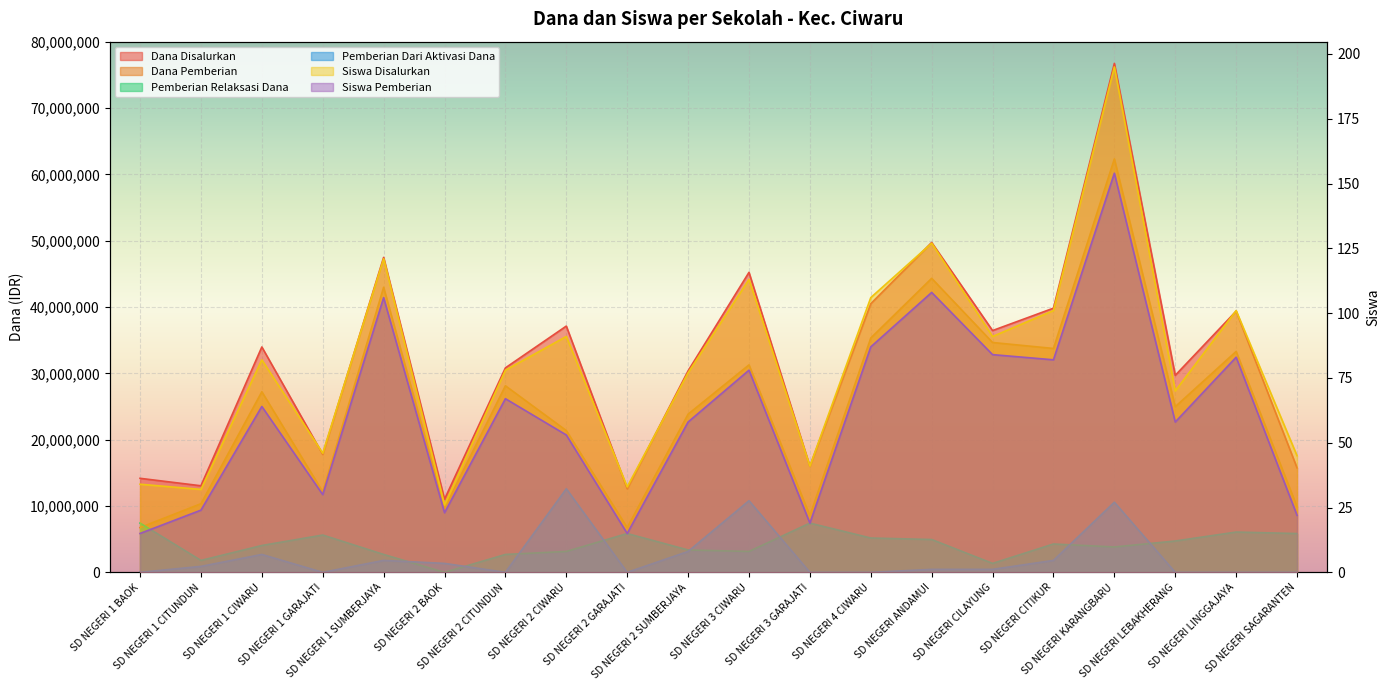

What position from the right is SD NEGERI 1 BAOK?

20